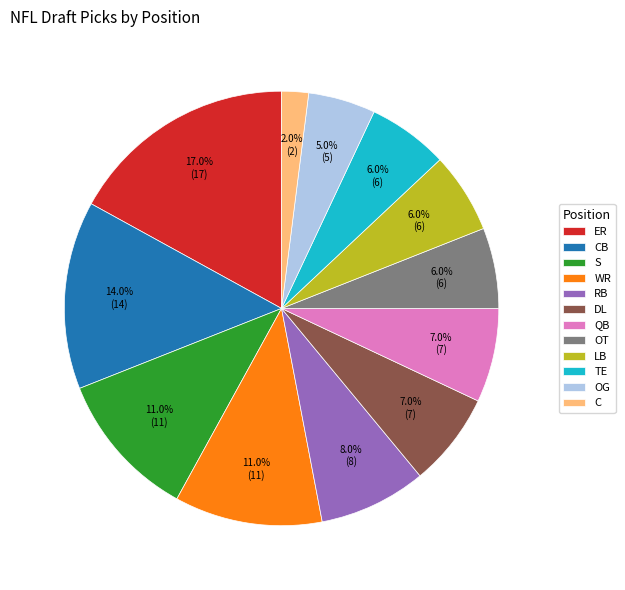

What is the largest slice in the pie chart?

ER